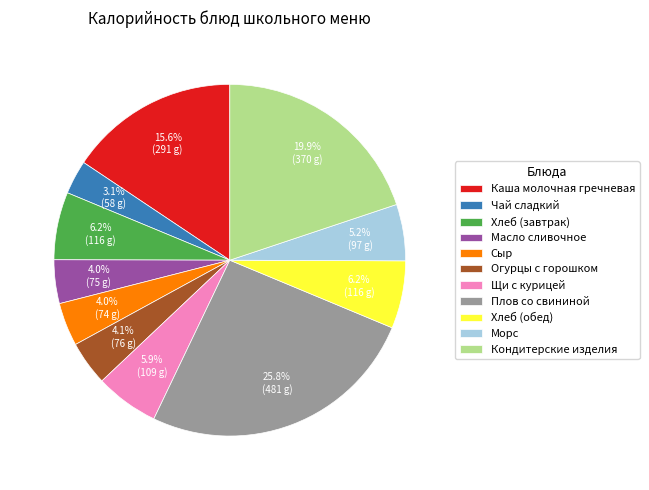

Is Каша молочная гречневая the majority of the pie?

No